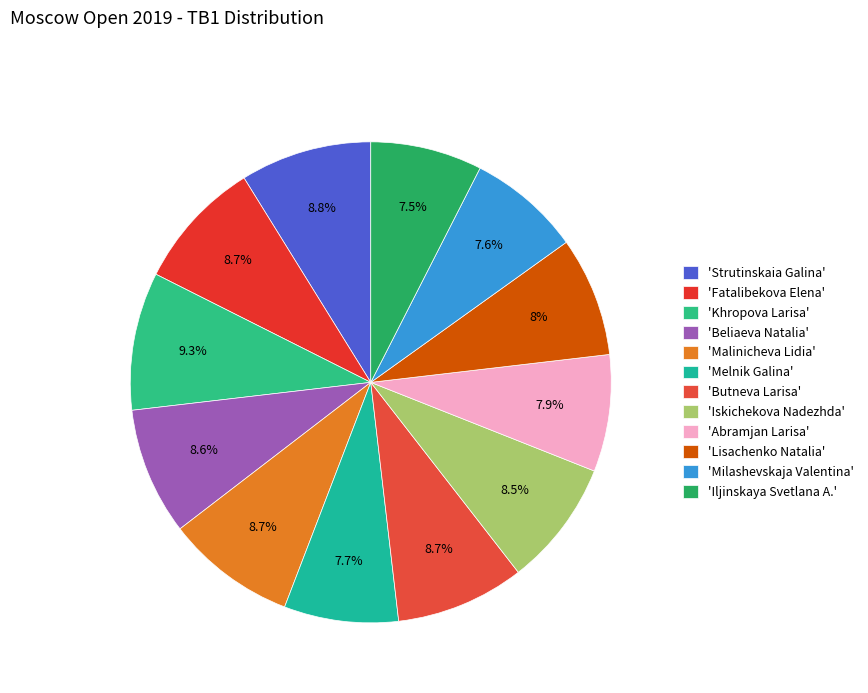

Count the number of slices in the pie.

12